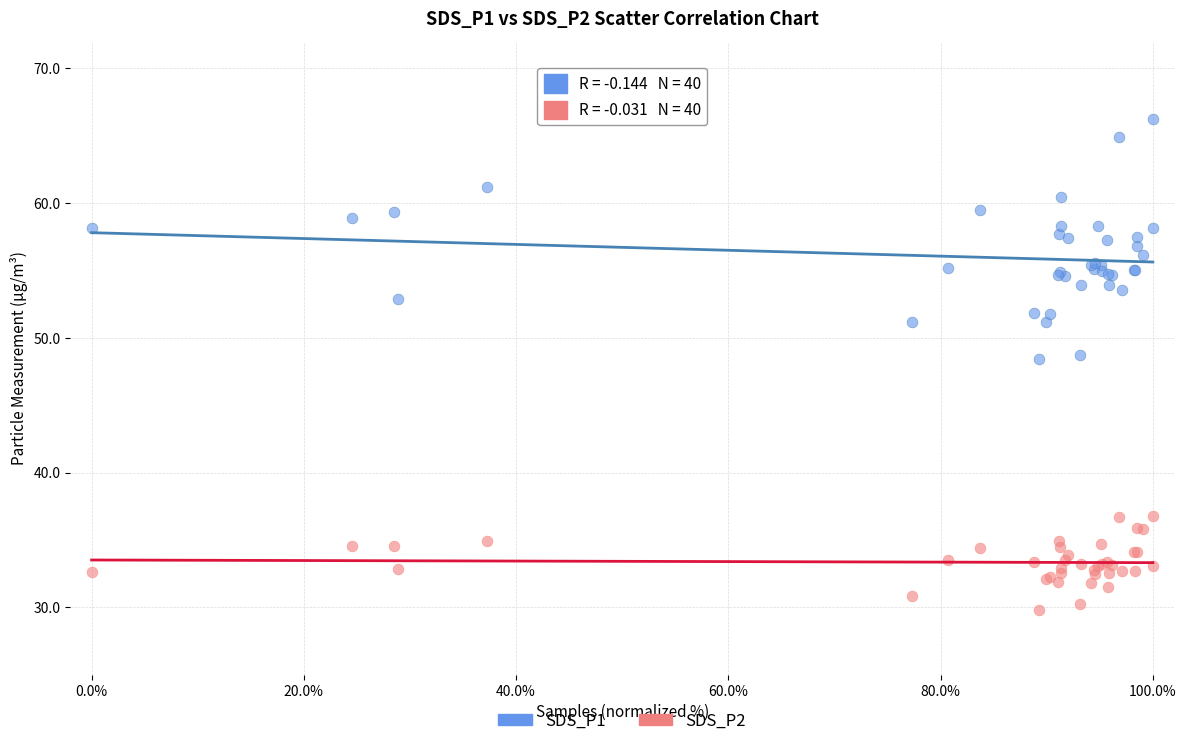

Which series has the widest spread of Y values?

SDS_P1